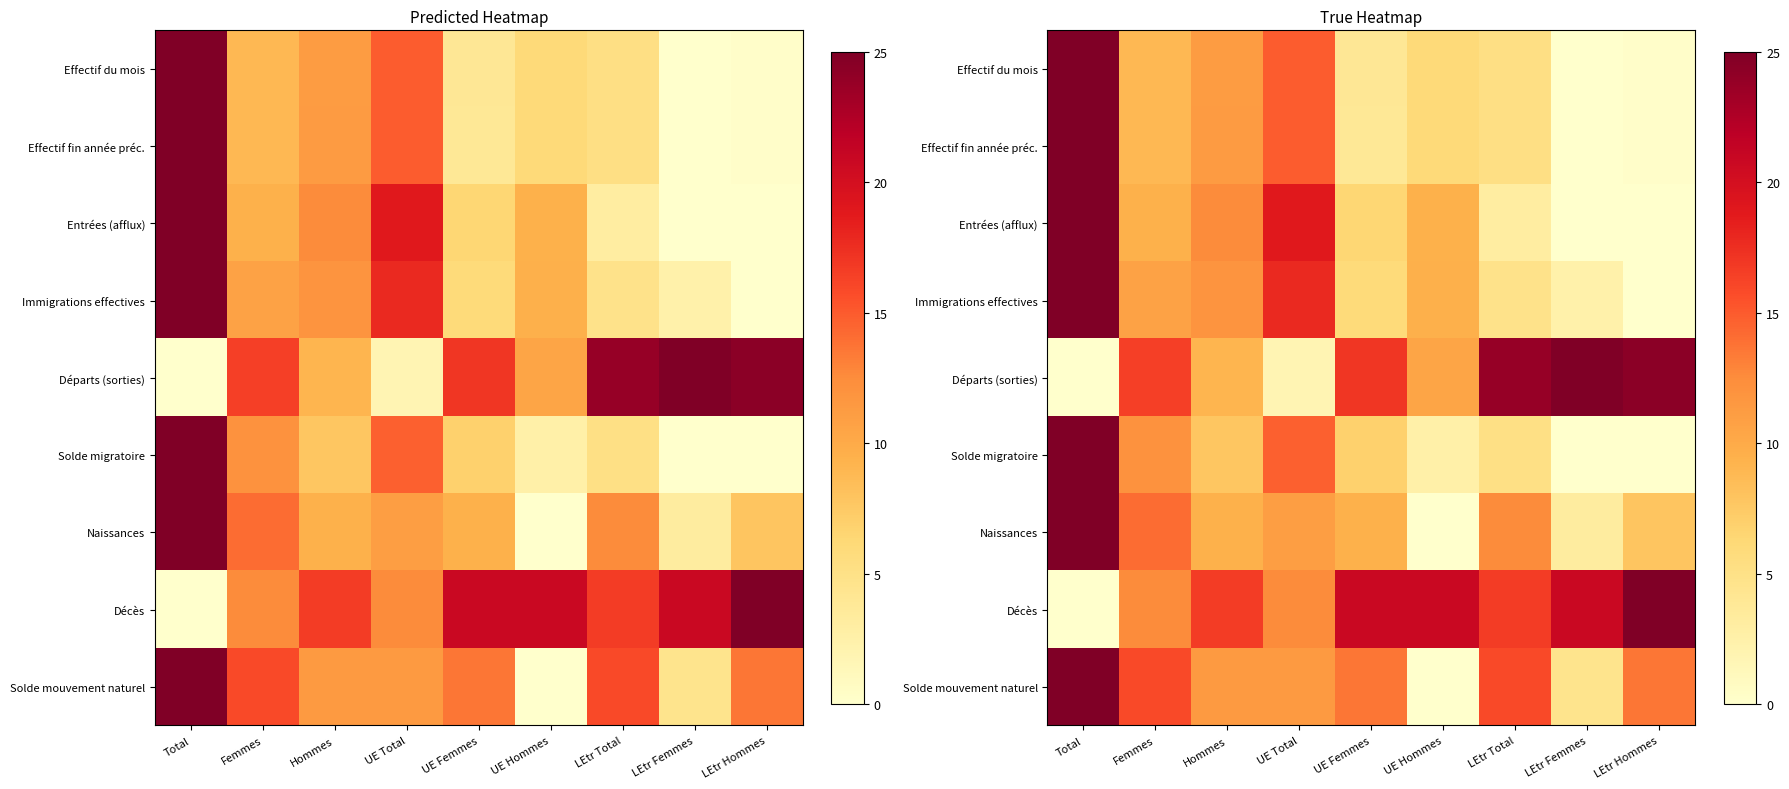

What is the highest value of the Décès series?

25.0